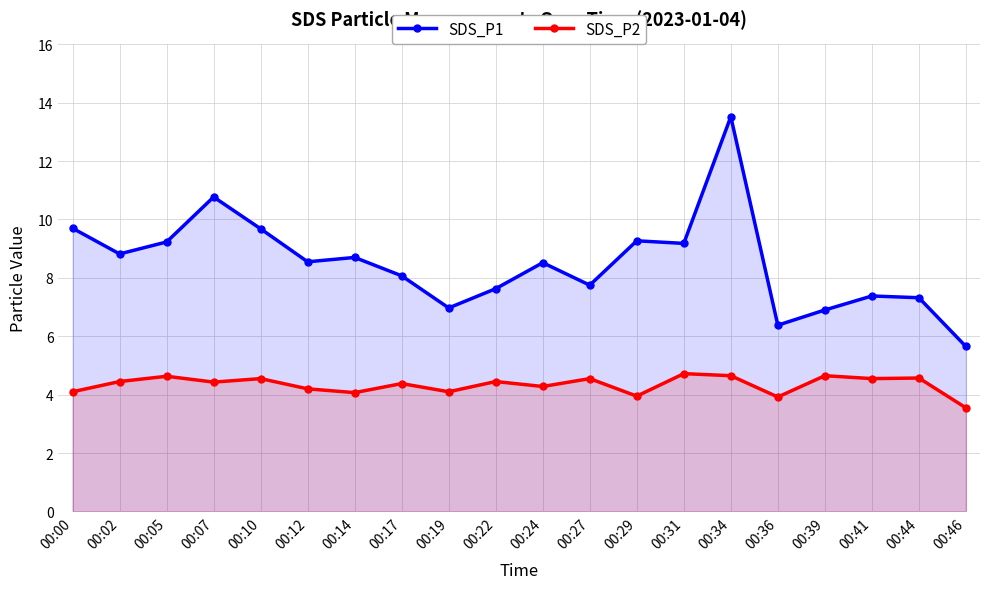

What is the difference between the second highest and minimum values in the SDS_P2 series?

1.1